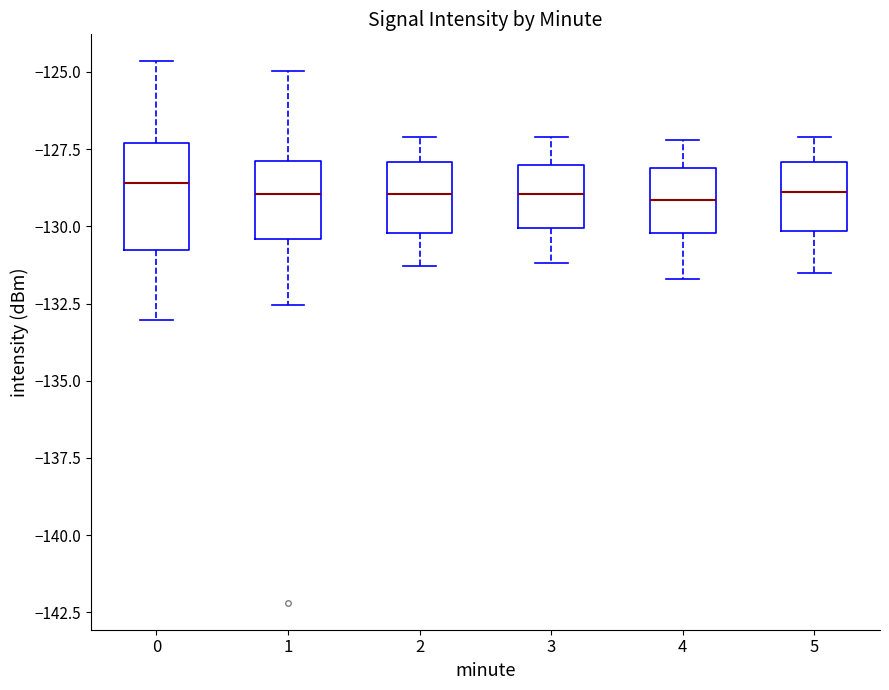

Comparing the boxes themselves (not the whiskers), which one is the tallest?

0